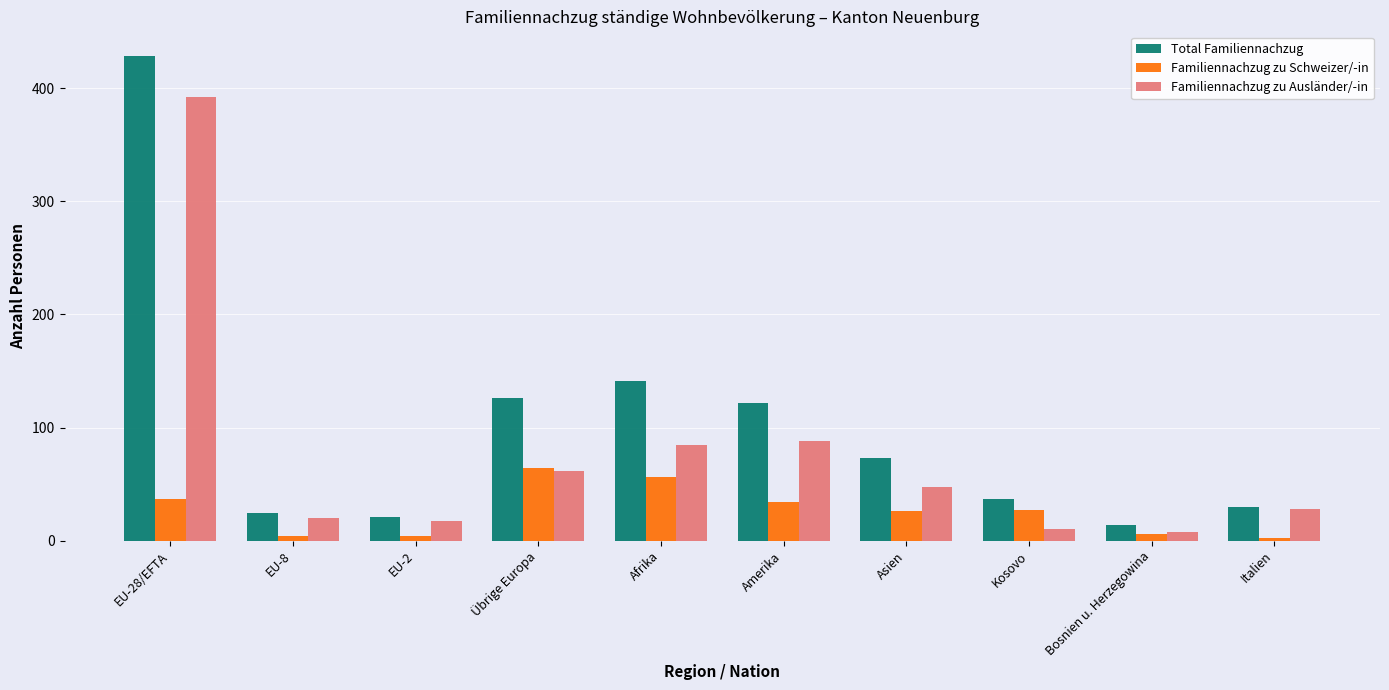

What is the sum of all Familiennachzug zu Ausländer/-in values?

757